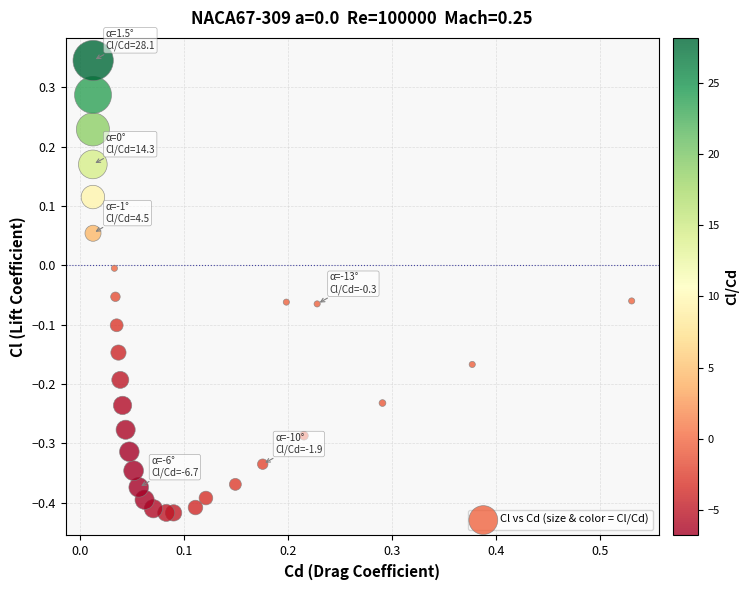

What is the range of Y values (max minus min)?

0.8